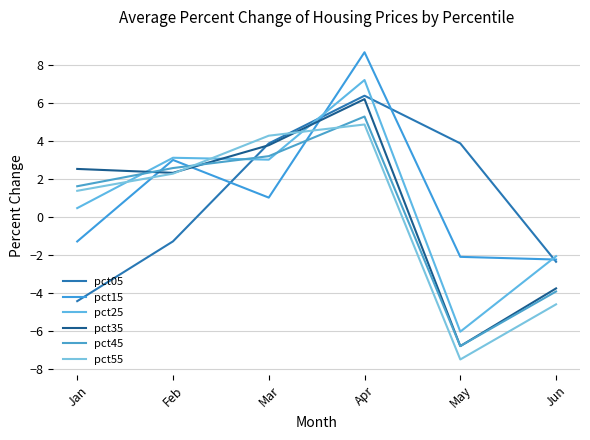

What value does the pct55 series have at Jan?

1.4